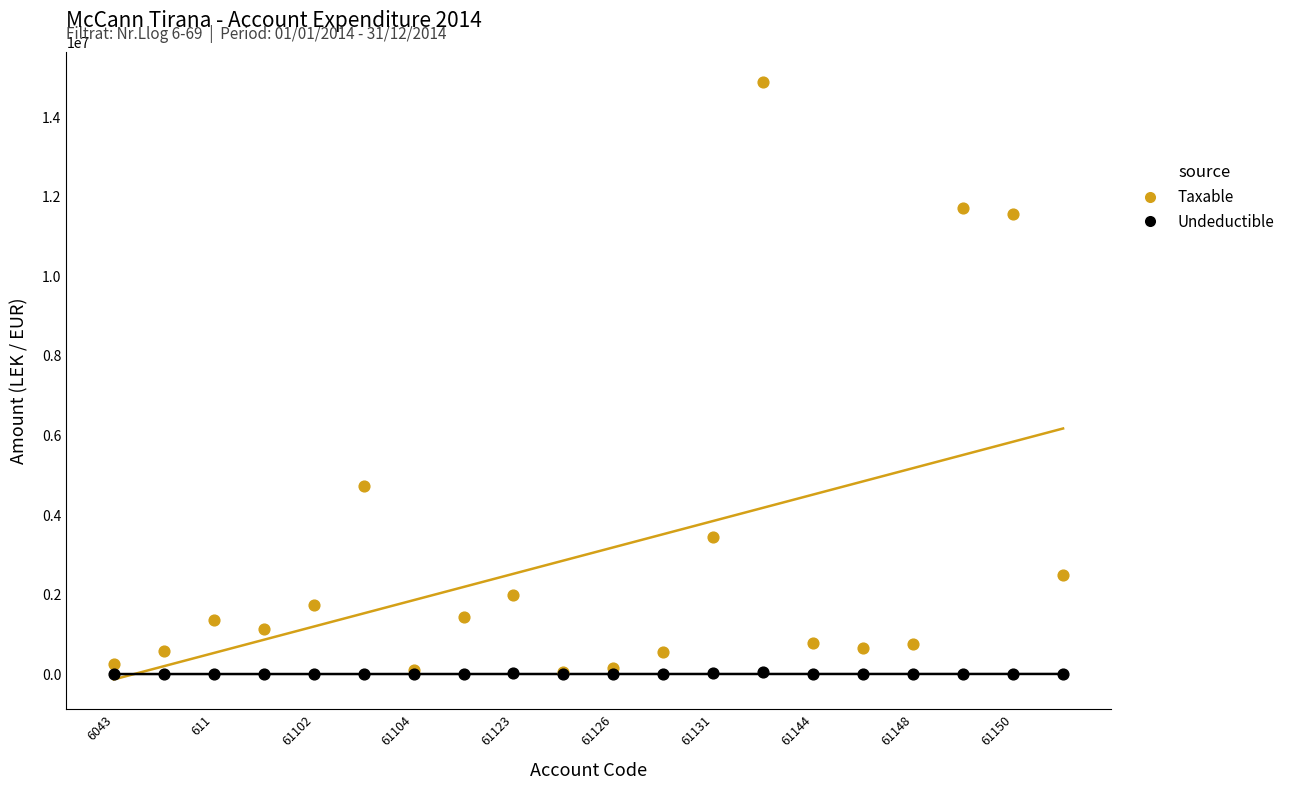

In the Taxable series, what Y value is closest to 7474836?

4731146.9